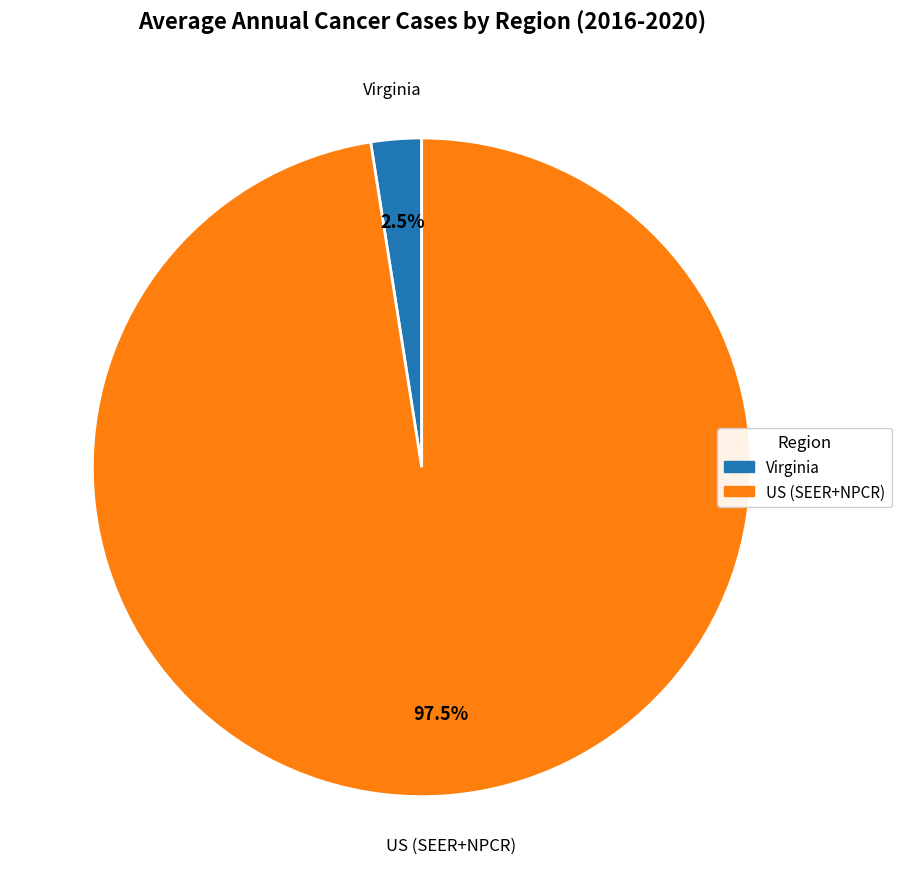

Is there a majority slice in this chart?

Yes